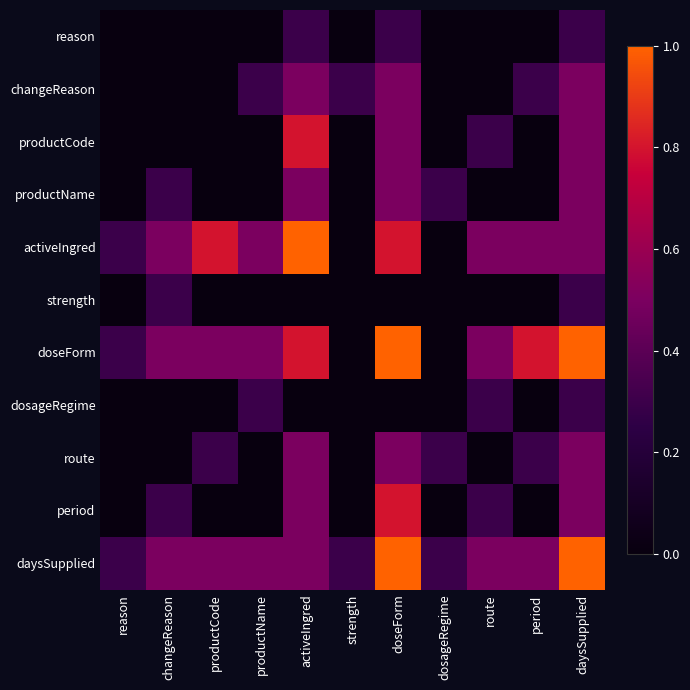

What is the maximum value shown in the chart?

1.0